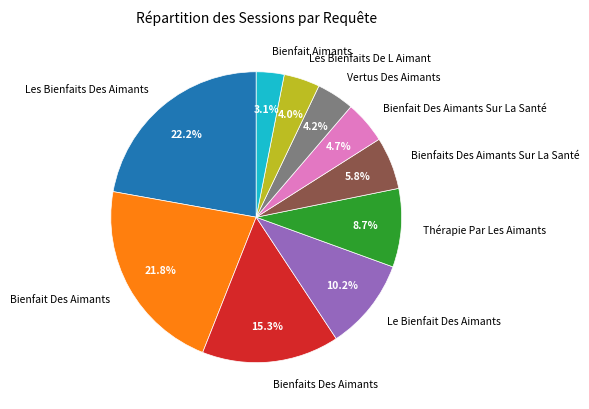

What percentage do Bienfaits Des Aimants Sur La Santé and Les Bienfaits De L Aimant together represent?

9.8%